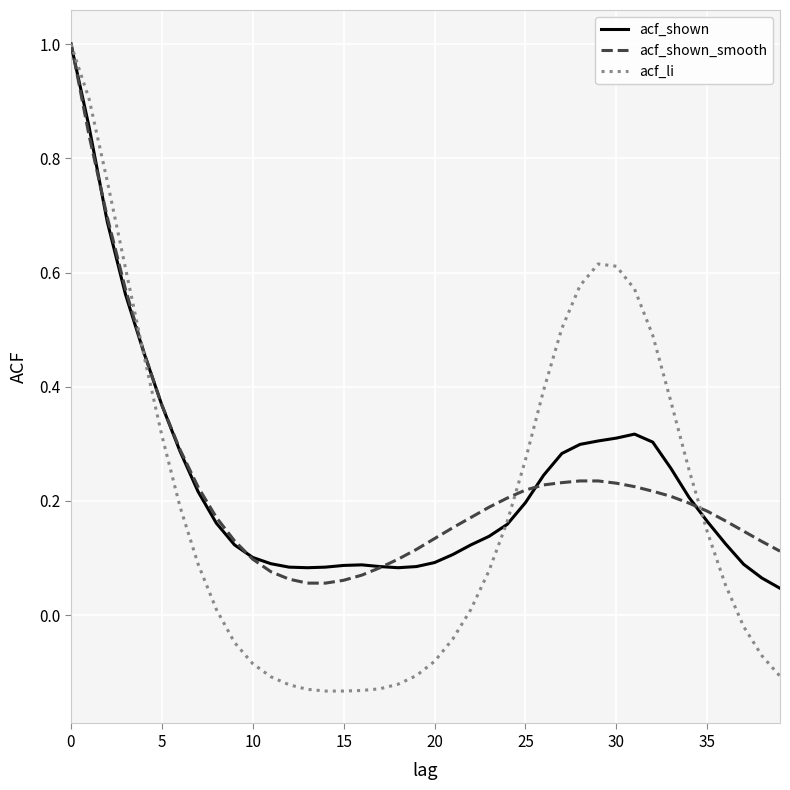

True or false: acf_li and acf_shown_smooth intersect in this chart.

True